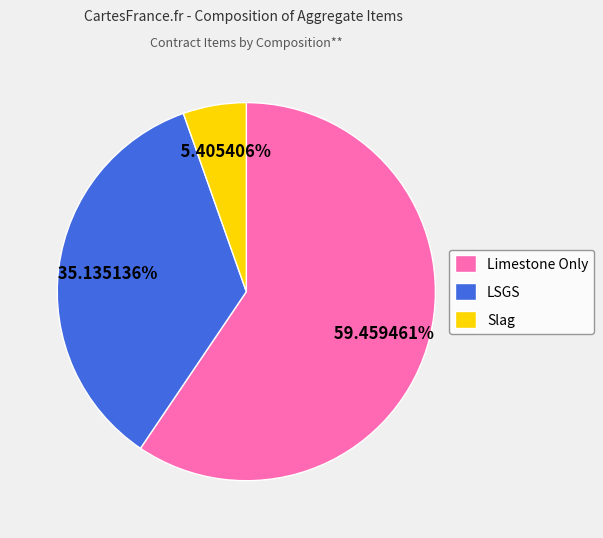

How many segments does this pie chart have?

3